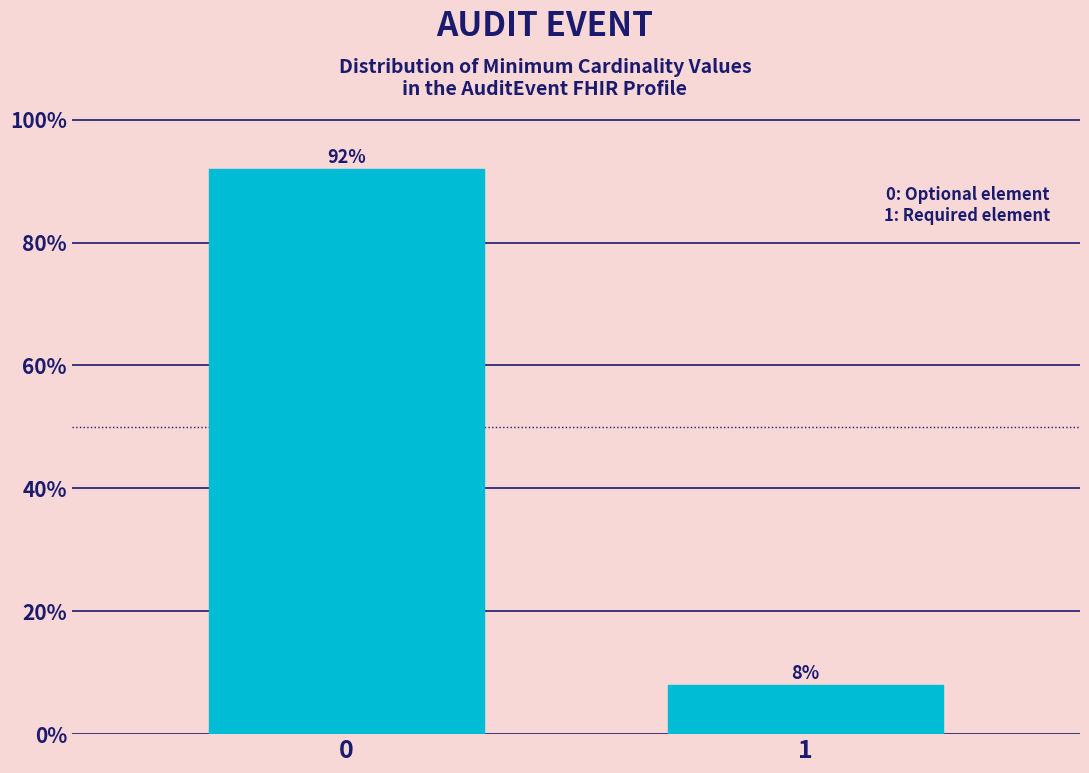

What is the value of the 2nd bar from the left?

8.1